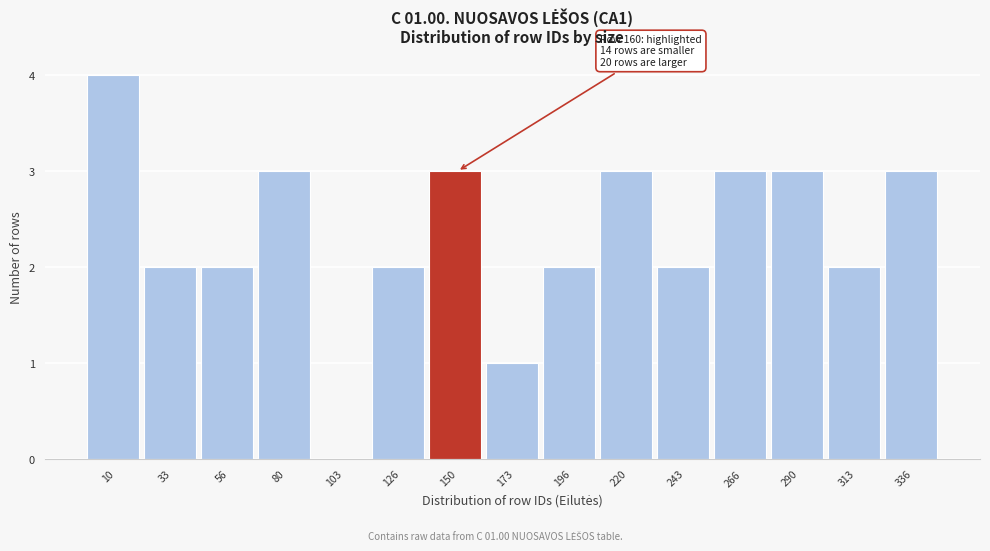

Reading left to right, list all the values displayed in this chart.

10=4	33=2	56=2	80=3	103=0	126=2	150=3	173=1	196=2	220=3	243=2	266=3	290=3	313=2	336=3